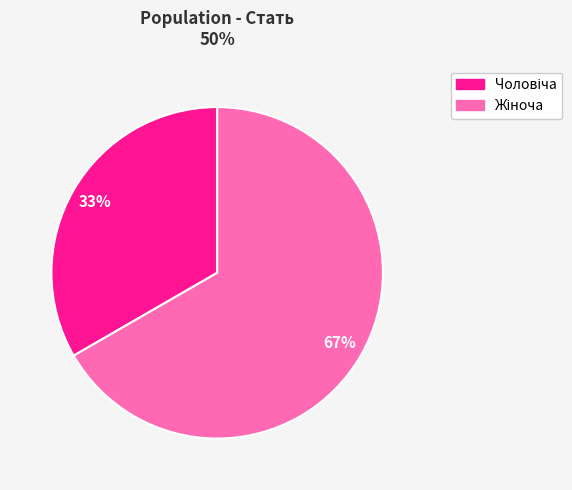

To the nearest percent, what is the average slice percentage?

50%